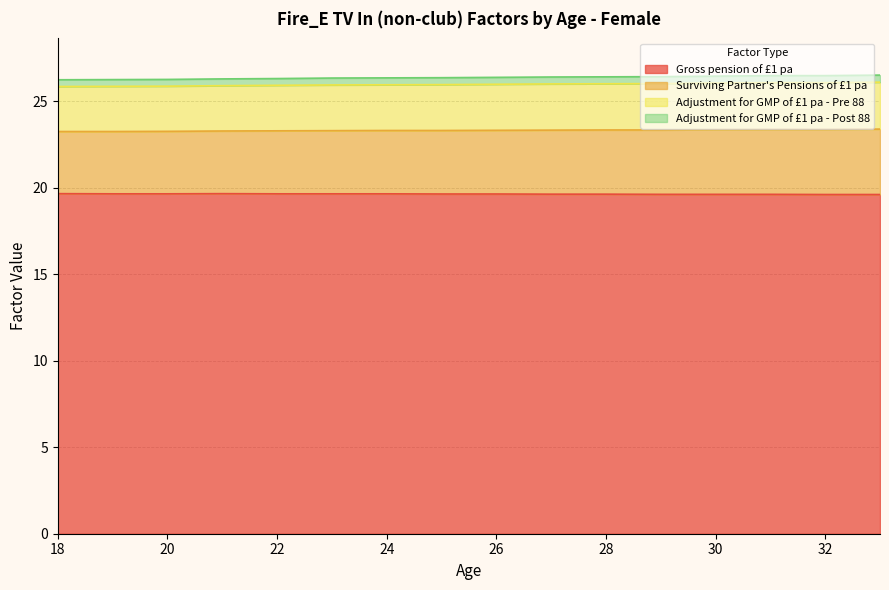

What is the minimum value shown in the chart?

19.6